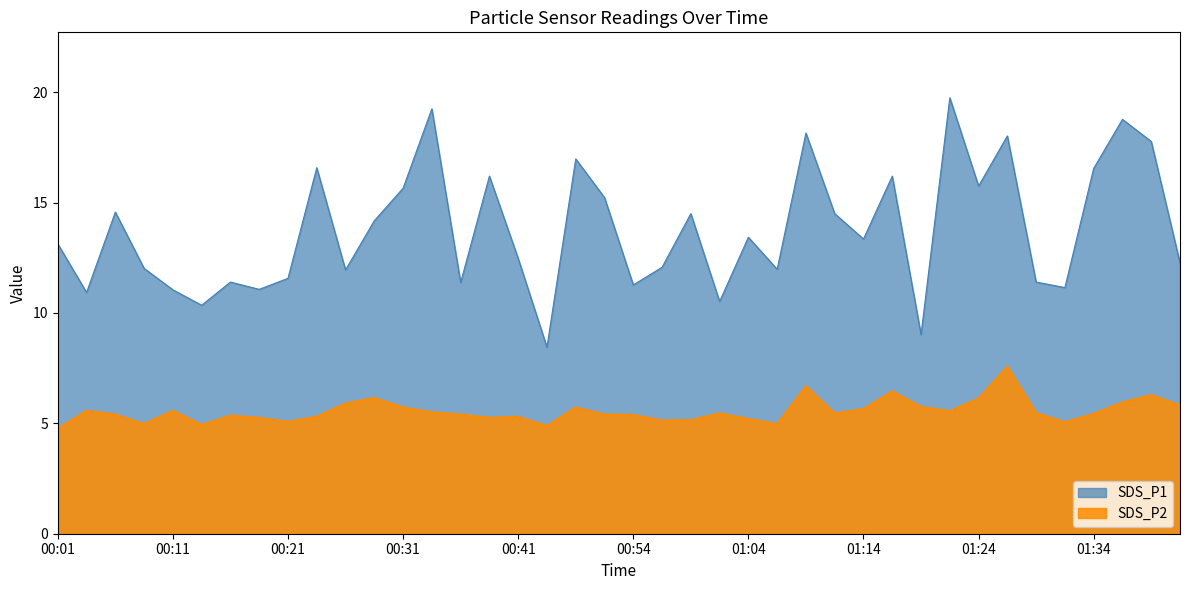

How many values in the SDS_P1 series are below 13?

19